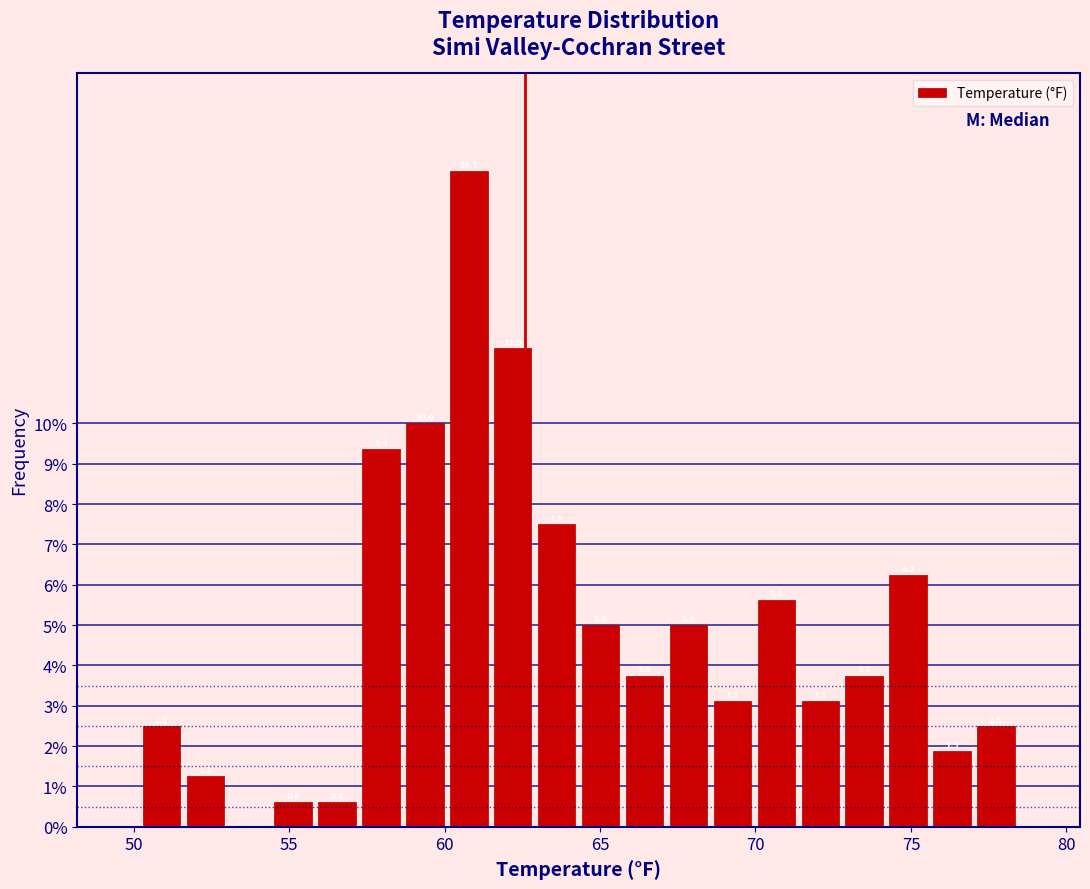

Read against the x-axis, roughly where is the centre of the tallest bar?

61.0